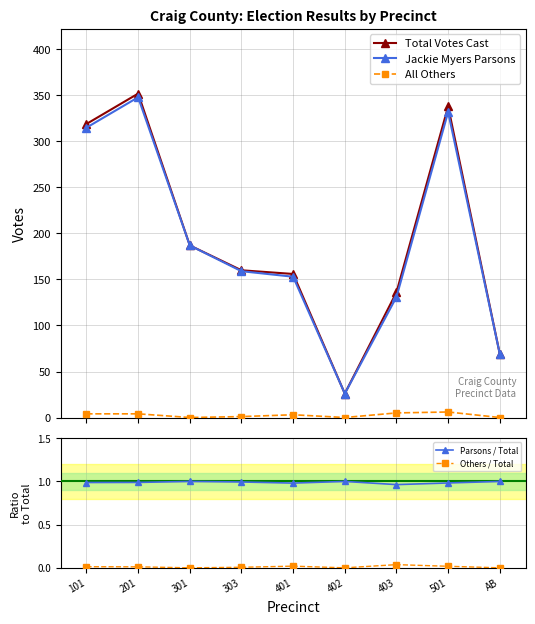

Which label corresponds to the largest value in the chart?

201